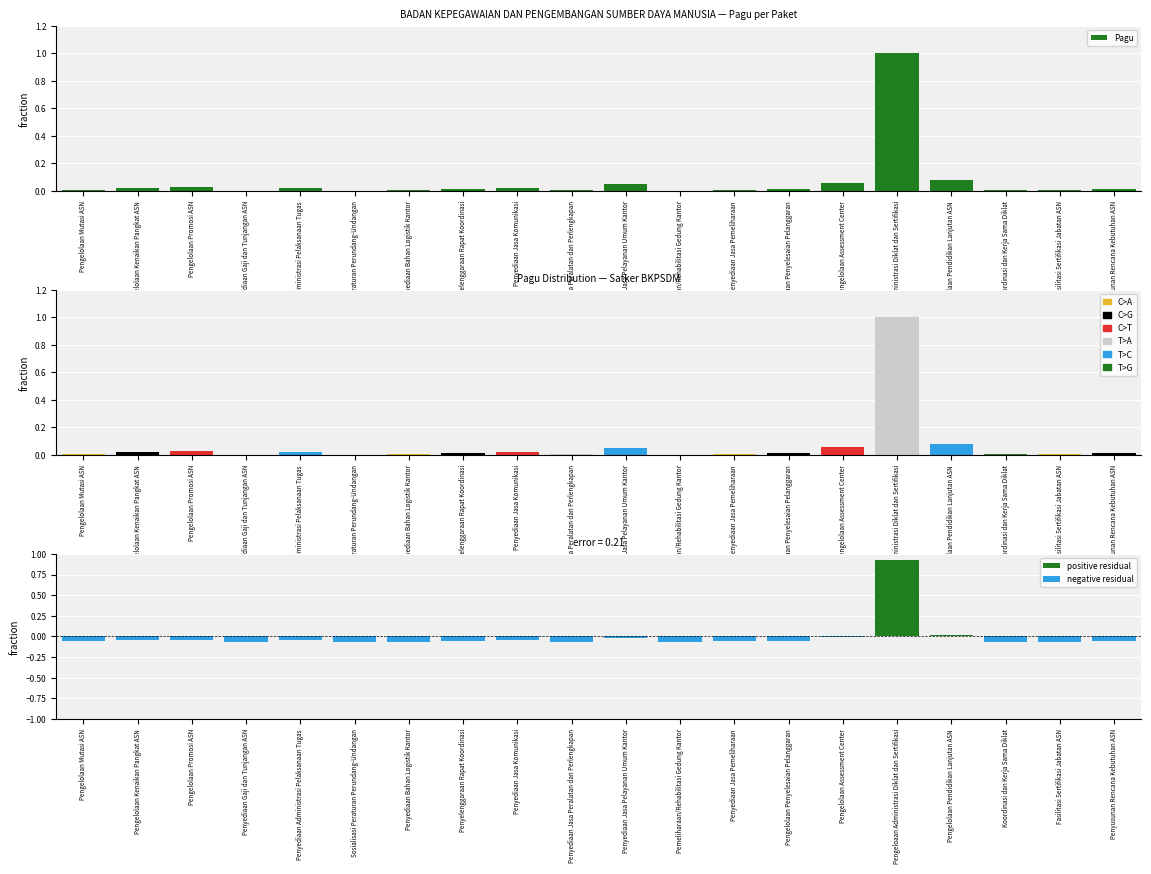

Reading left to right, transcribe all the data shown in this chart.

0.0	0.0	0.0	0.0	0.0	0.0	0.0	0.0	0.0	0.0	0.1	0.0	0.0	0.0	0.1	1.0	0.1	0.0	0.0	0.0